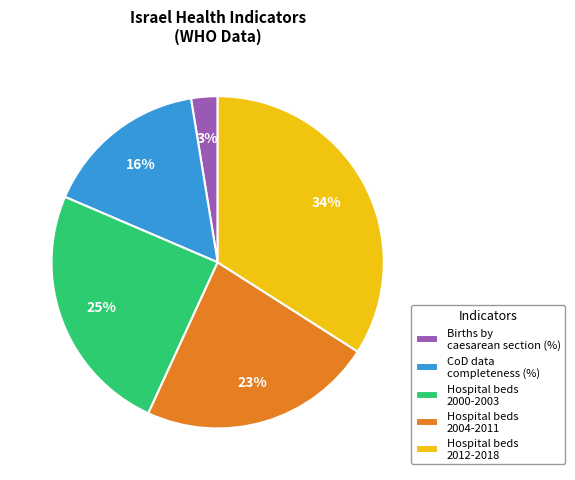

Rank the categories by value from highest to lowest.

Hospital beds 2012-2018, Hospital beds 2000-2003, Hospital beds 2004-2011, CoD data completeness (%), Births by caesarean section (%)